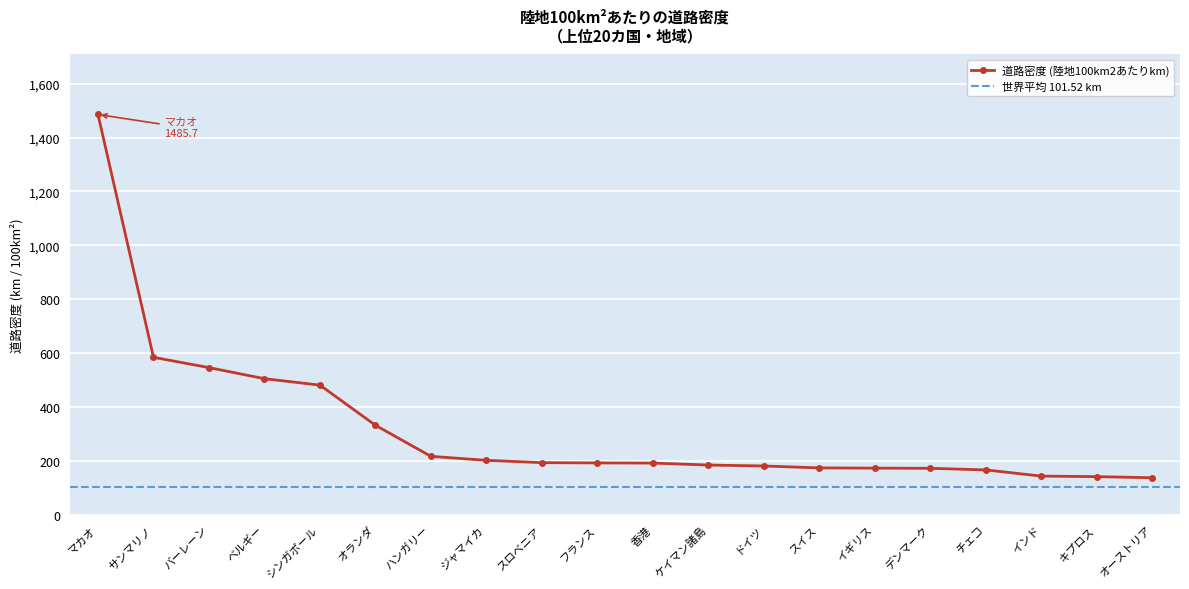

The chart shows a value of 321.8 at 香港. True or false?

False